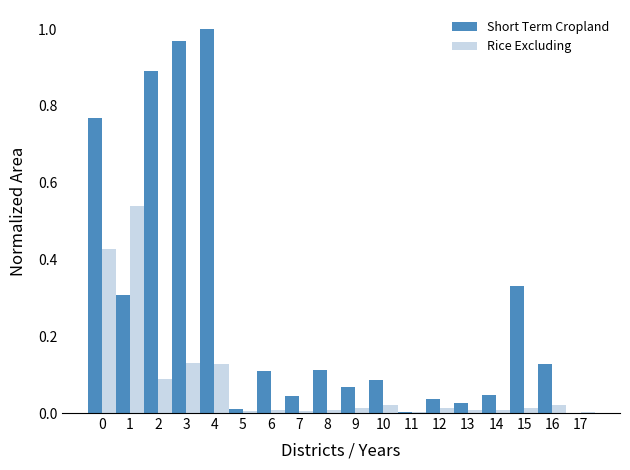

Which series has the largest total across all categories?

Short Term Cropland